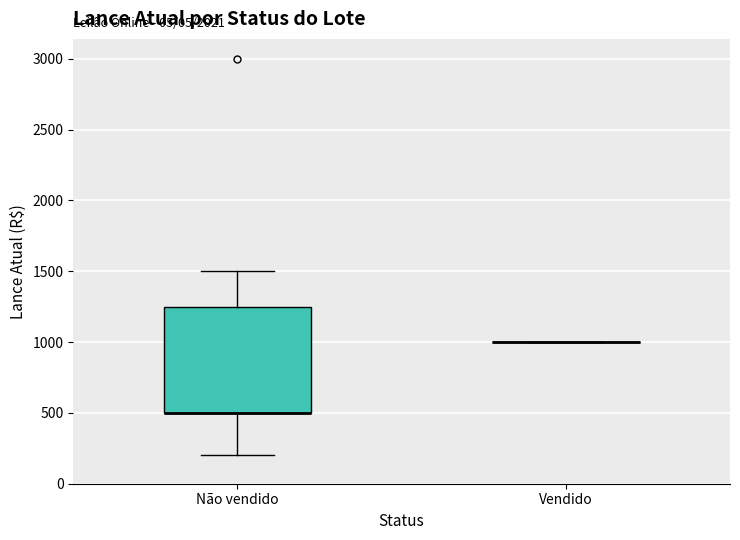

Comparing the boxes themselves (not the whiskers), which one is the tallest?

Não vendido